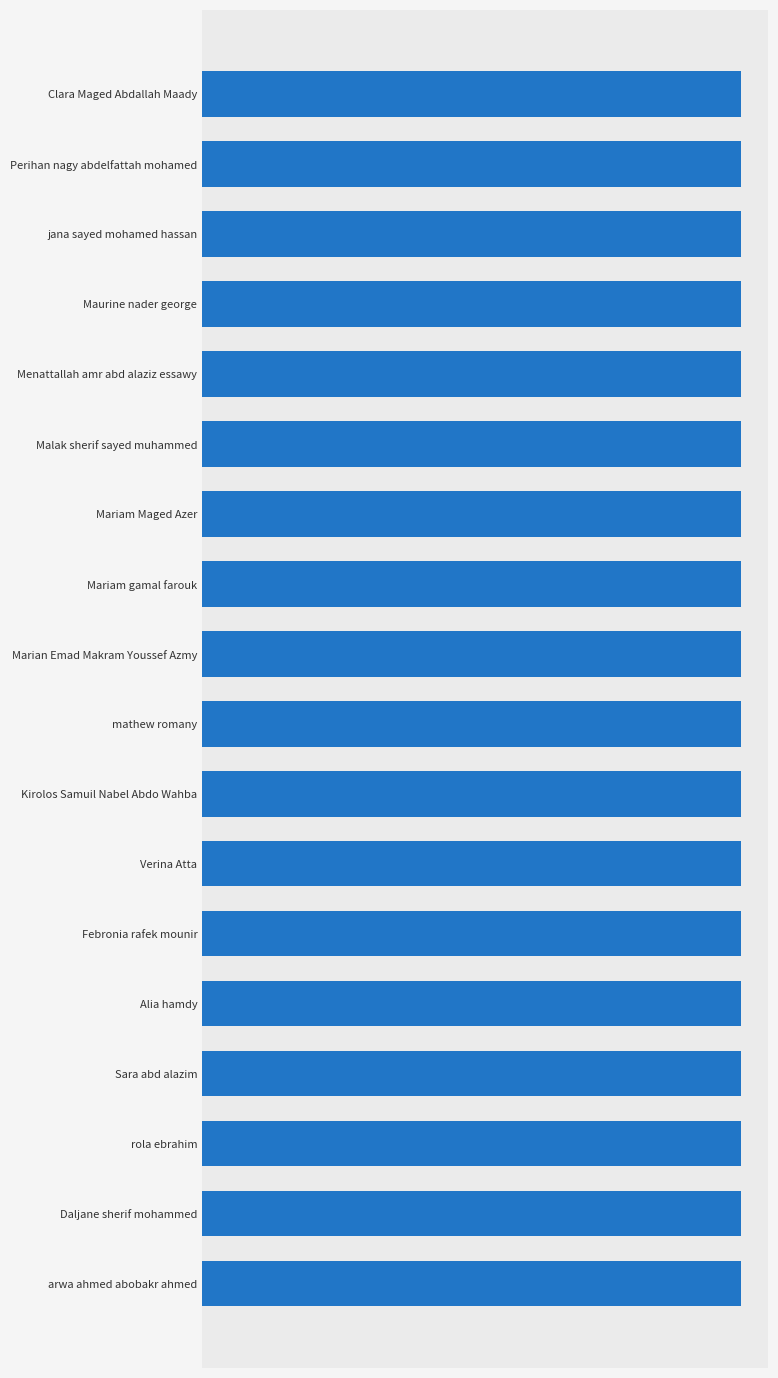

Are the bars horizontal?

Yes